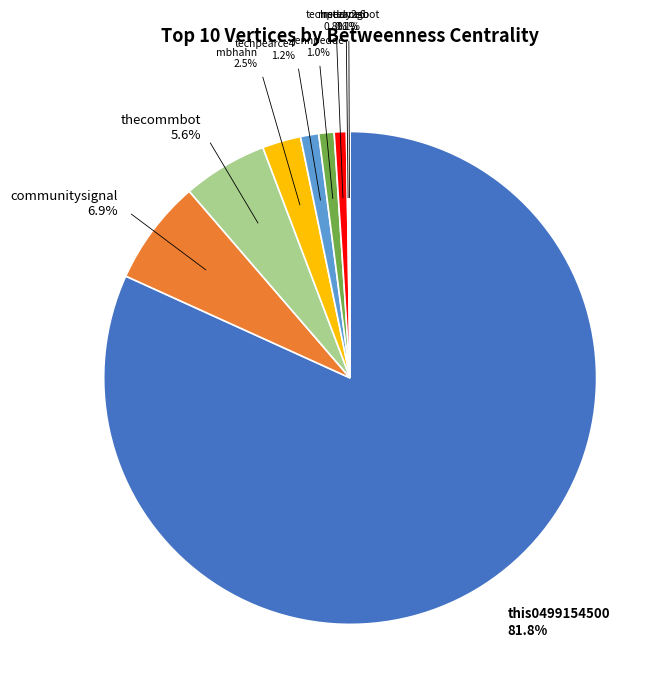

Does any single category account for the majority?

Yes